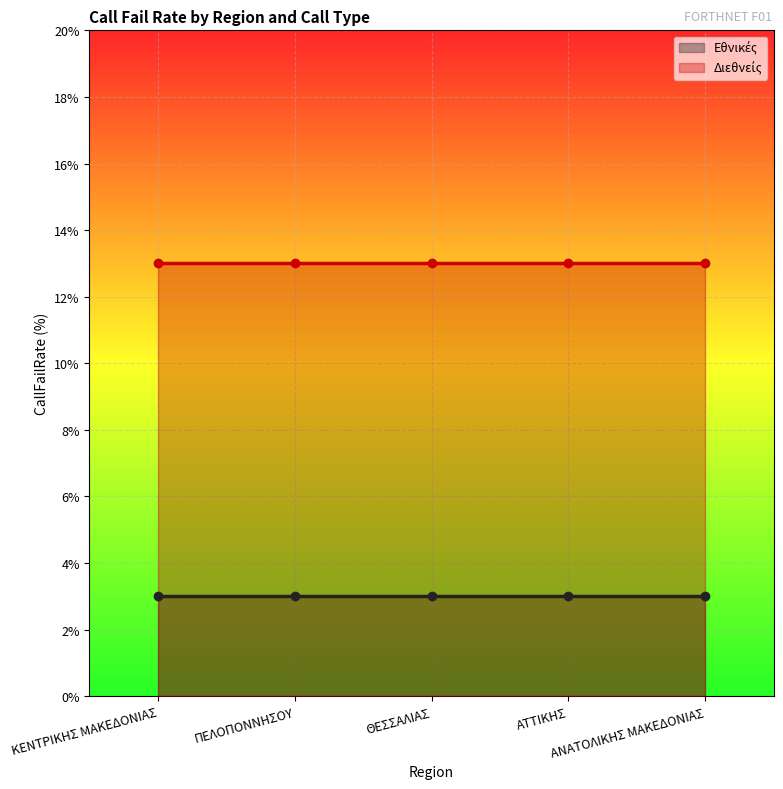

True or false: Εθνικές and Διεθνείς cross at least once.

False